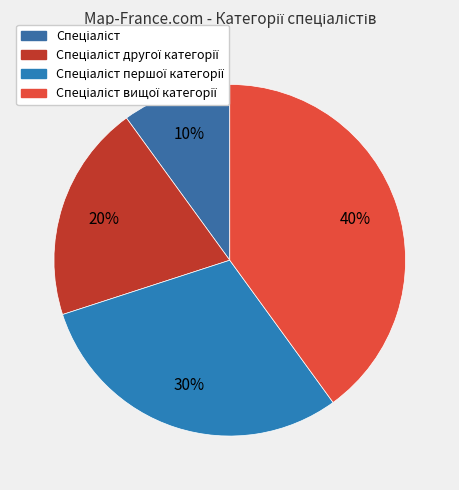

Is there a majority slice in this chart?

No